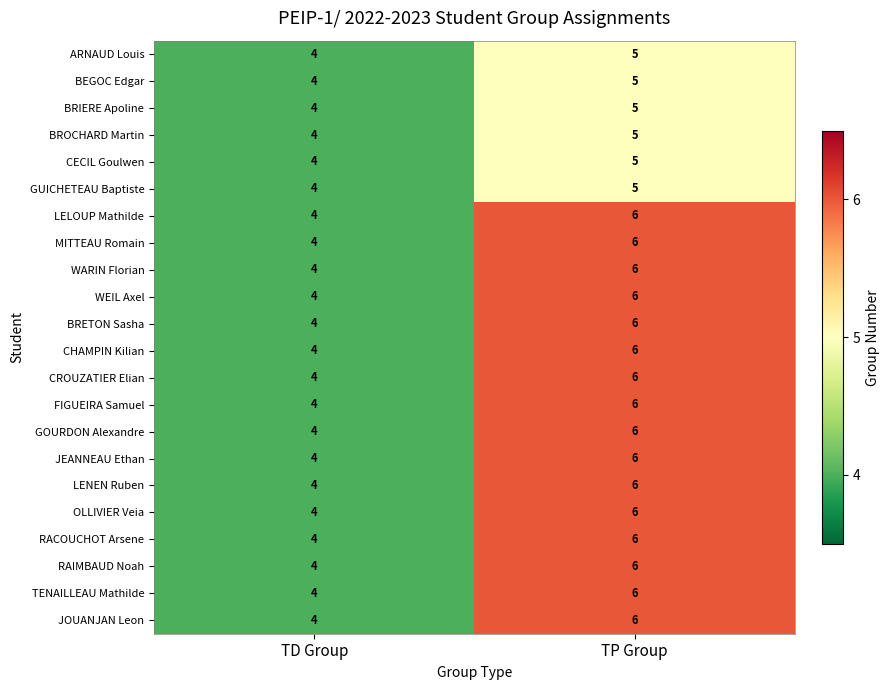

Is the value of CHAMPIN Kilian at TP Group greater than the value of BROCHARD Martin at TP Group?

Yes